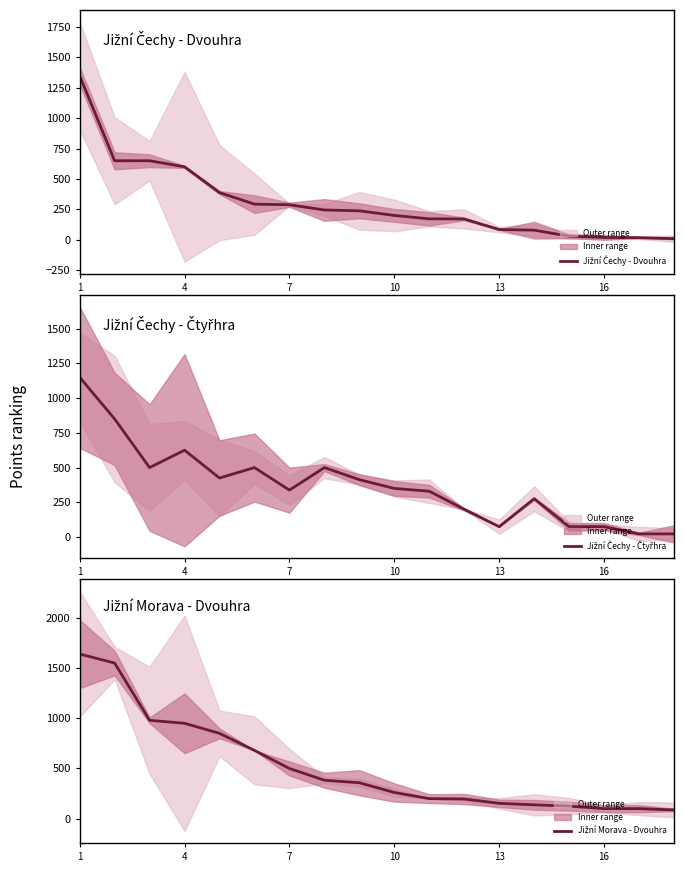

Which series changed the most between 8 and 12?

Jižní Čechy - Čtyřhra